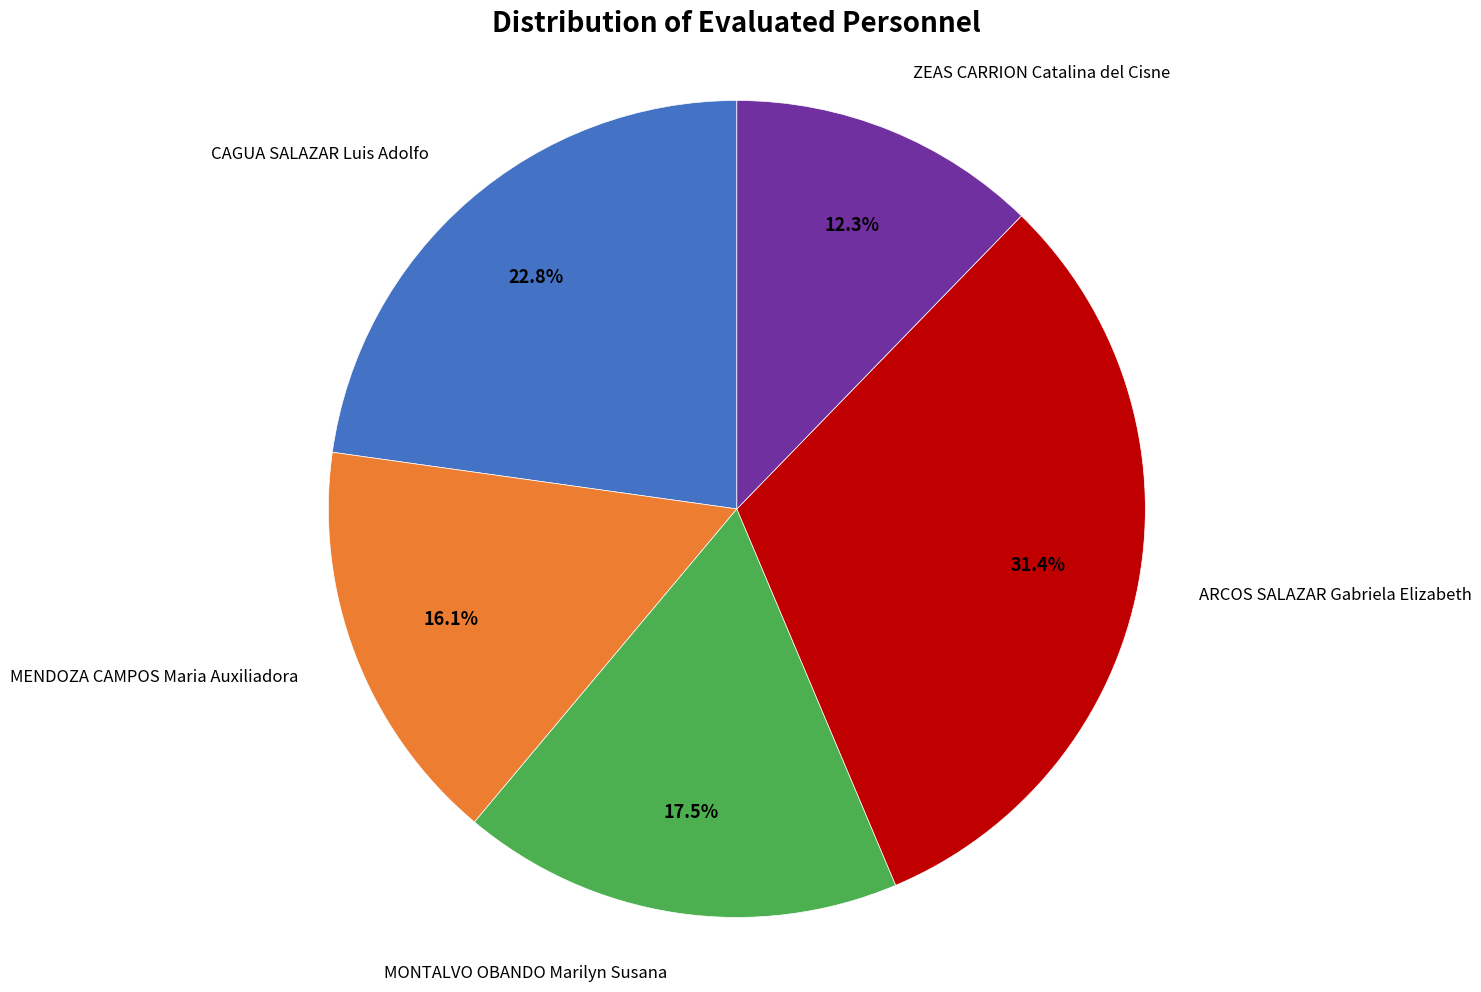

Rank the categories by value from highest to lowest.

ARCOS SALAZAR Gabriela Elizabeth, CAGUA SALAZAR Luis Adolfo, MONTALVO OBANDO Marilyn Susana, MENDOZA CAMPOS Maria Auxiliadora, ZEAS CARRION Catalina del Cisne